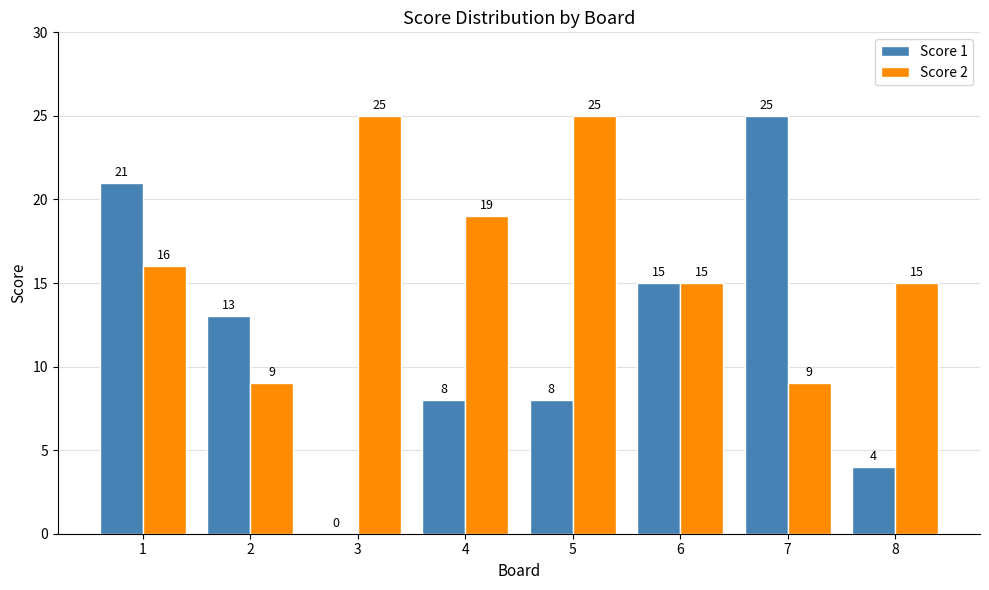

What is the maximum value shown in the chart?

25